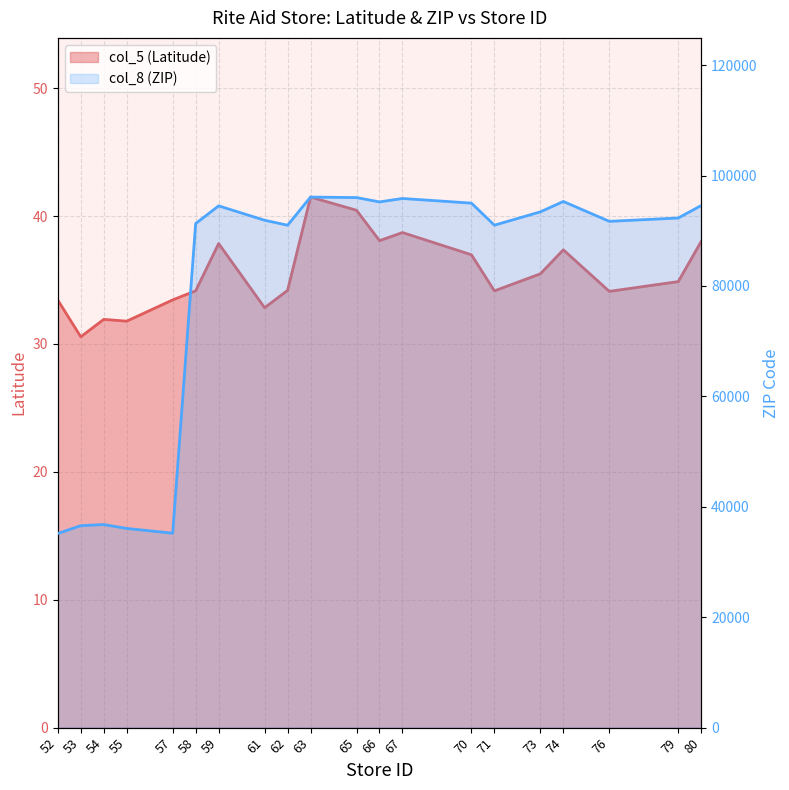

What is the value of the col_8 (ZIP) point at the 8th from the left?

91901.0